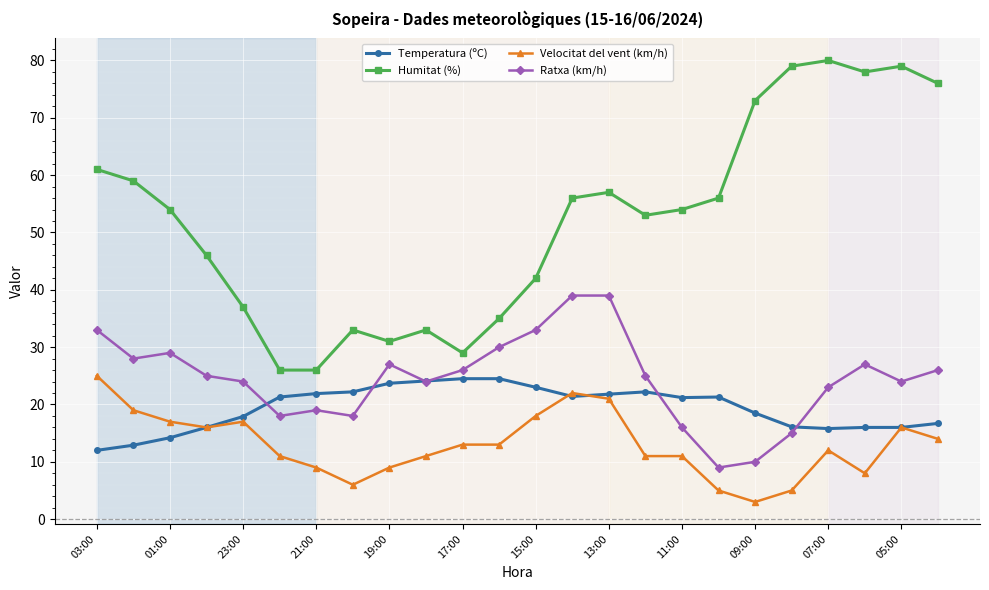

What is the greatest value displayed?

80.0